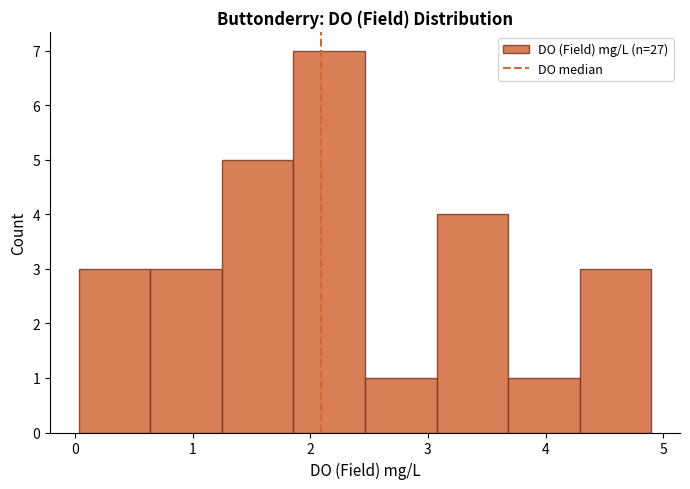

Reading left to right, list every bar in this chart as the range it spans on the x-axis followed by its height. Neither the bar edges nor the heights are printed on the chart, so give them approximately, as read against the axes.

0.0 to 0.6: 3
0.6 to 1.2: 3
1.2 to 1.9: 5
1.9 to 2.5: 7
2.5 to 3.1: 1
3.1 to 3.7: 4
3.7 to 4.3: 1
4.3 to 4.9: 3